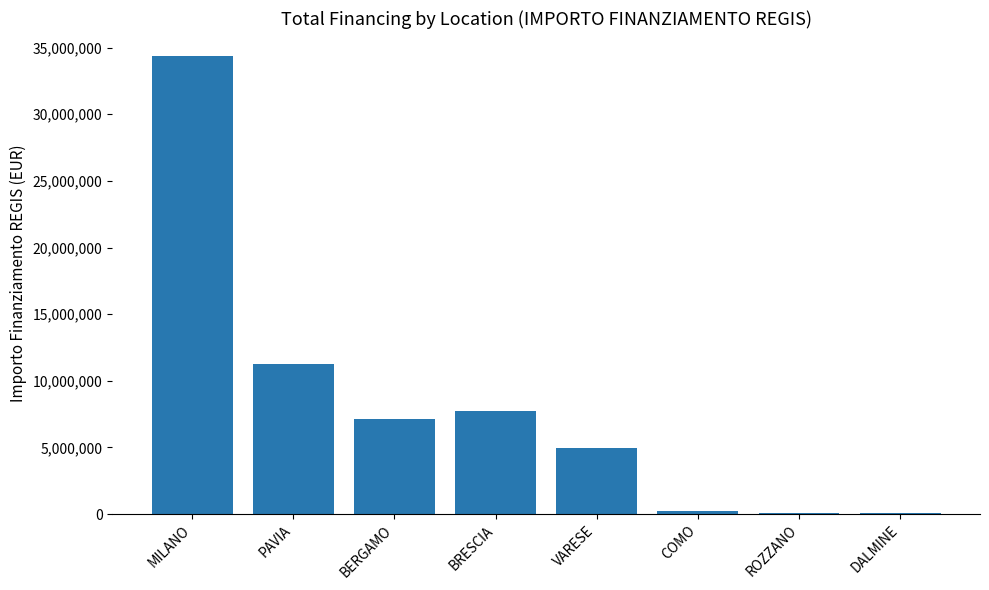

Which has a higher value, VARESE or PAVIA?

PAVIA